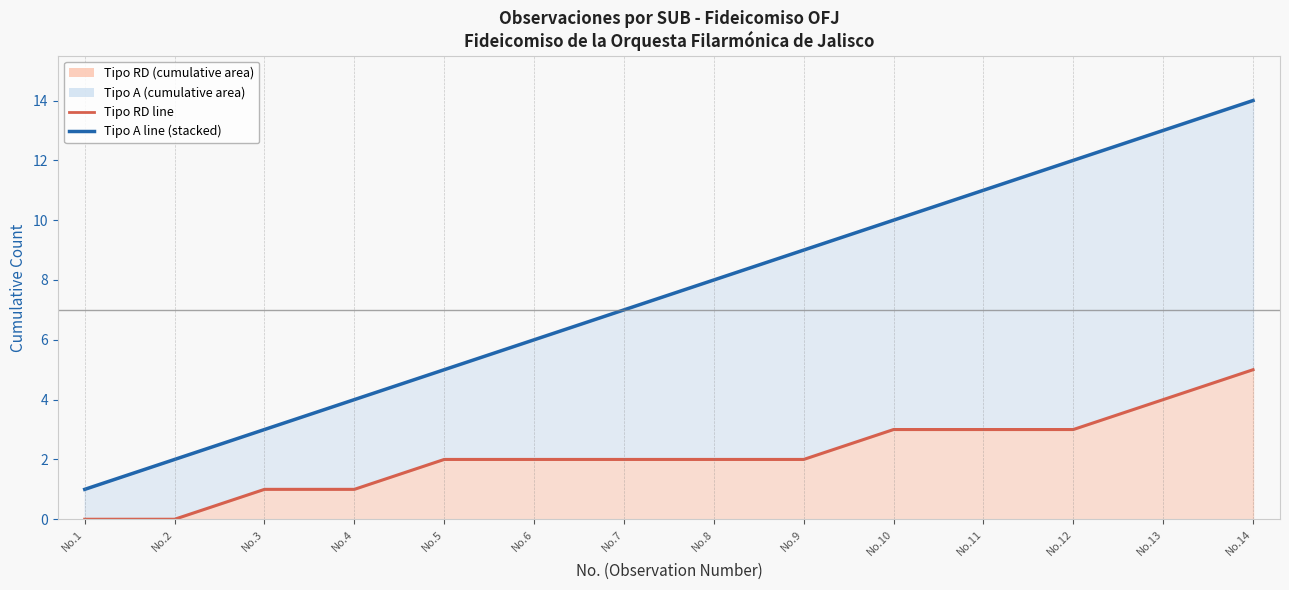

Reading left to right, list all the values displayed in this chart.

Tipo RD line: 0	0	1	1	2	2	2	2	2	3	3	3	4	5
Tipo A line (stacked): 1	2	3	4	5	6	7	8	9	10	11	12	13	14